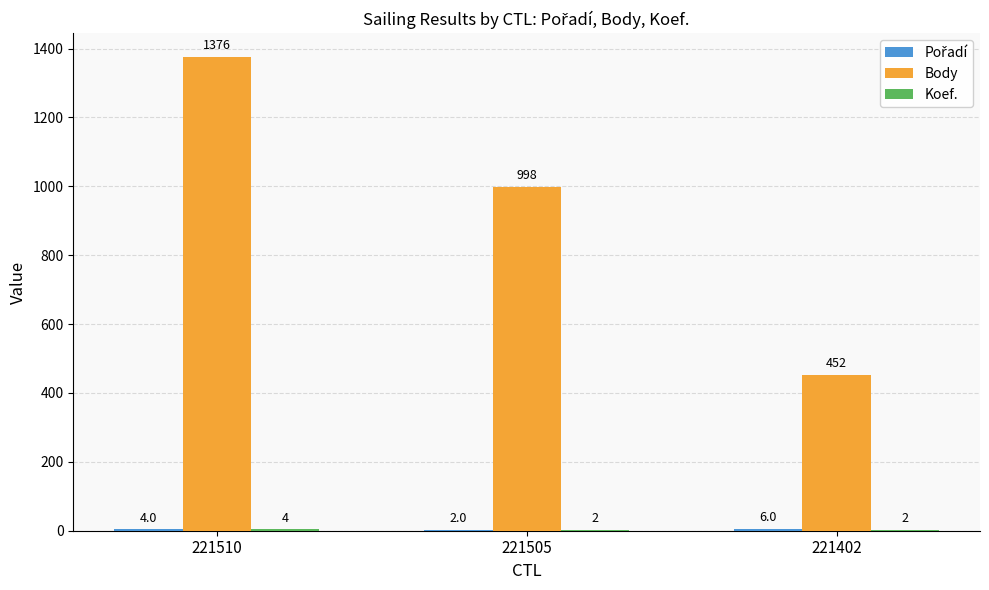

Between 221505 and 221402, which series saw the biggest shift?

Body